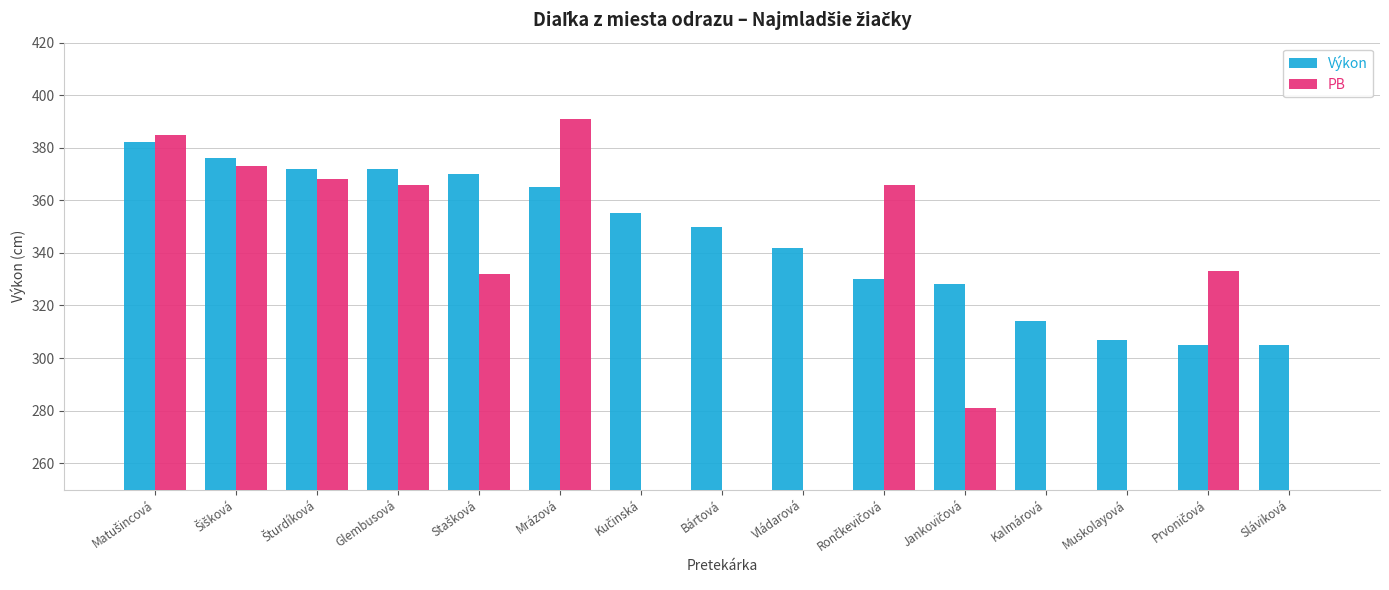

Which series has the widest spread of values?

PB